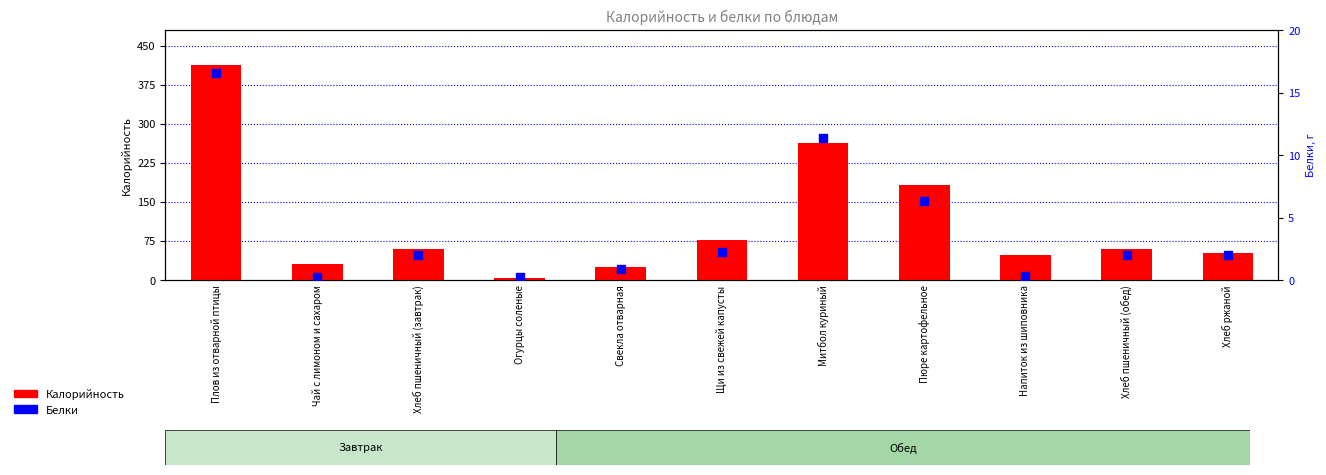

Which series has the largest Y range (max minus min)?

Калорийность